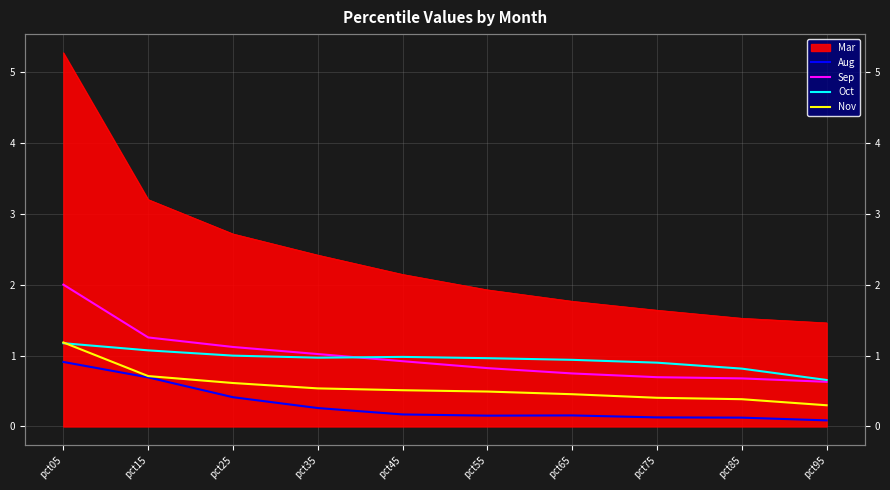

Between pct65 and pct45, which is larger?

pct45